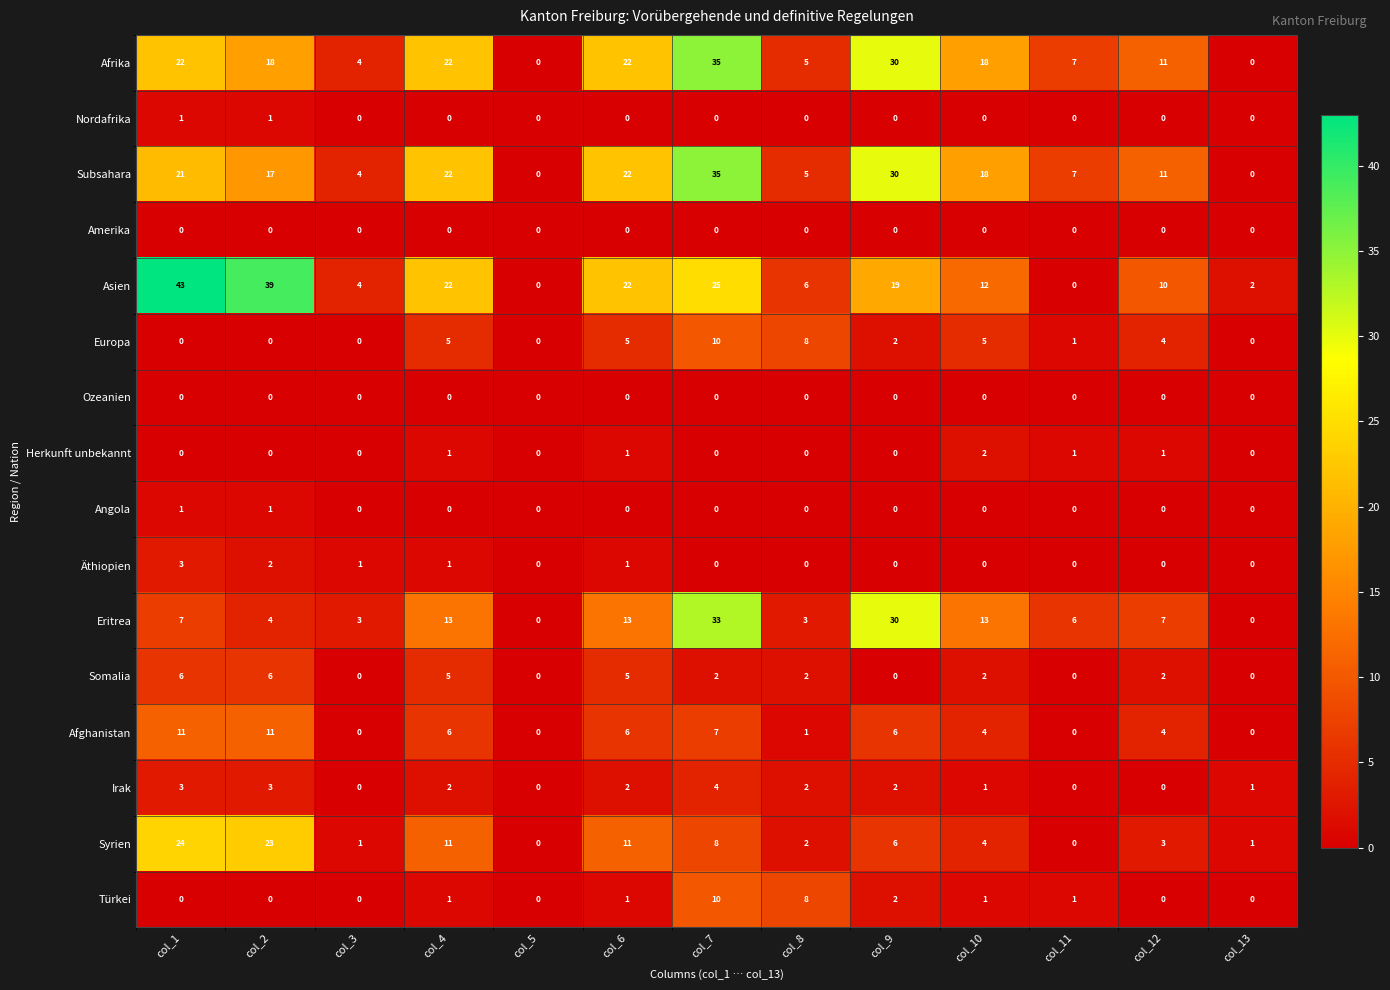

Is it true that Türkei equals 8 at col_8?

True